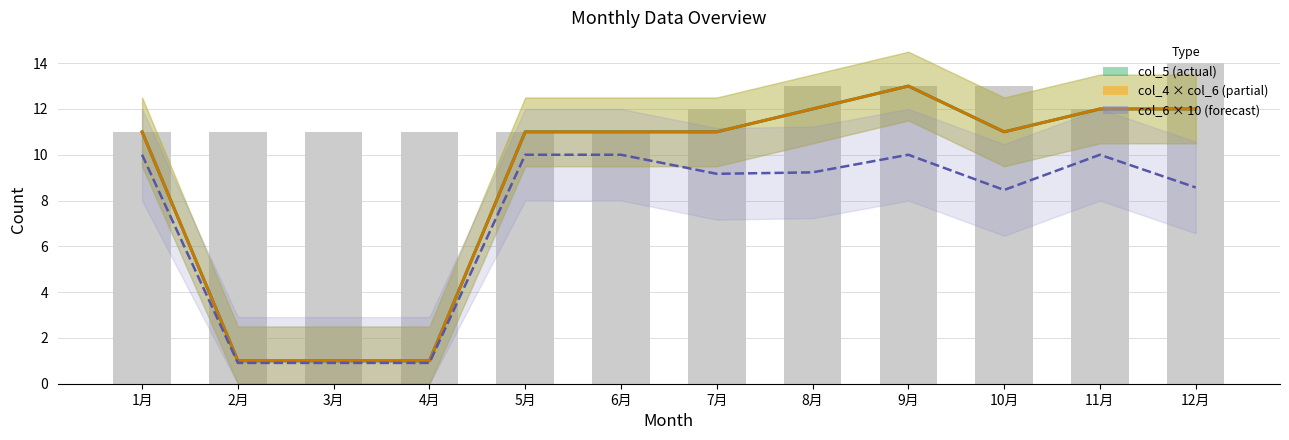

Count the number of categories in the chart.

12